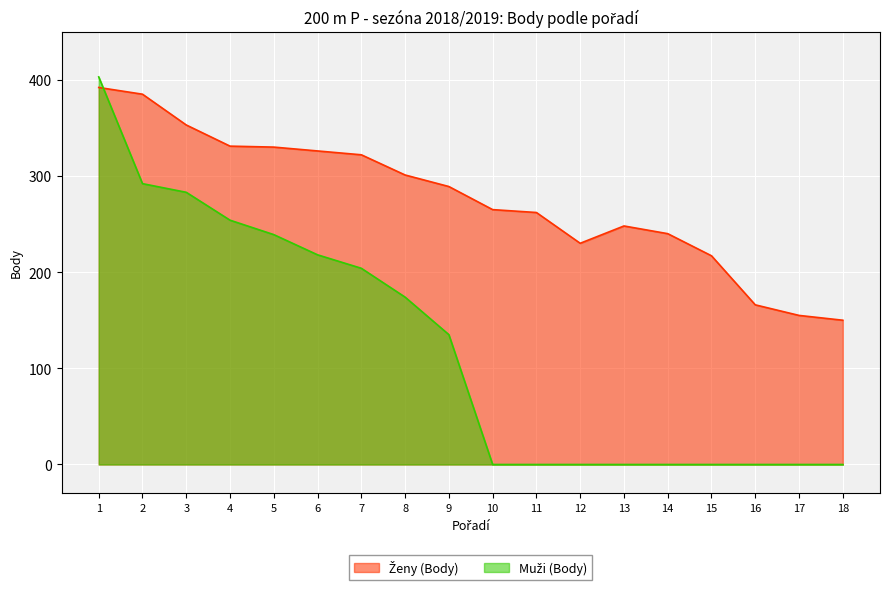

At which category is the sum across all series the highest?

1